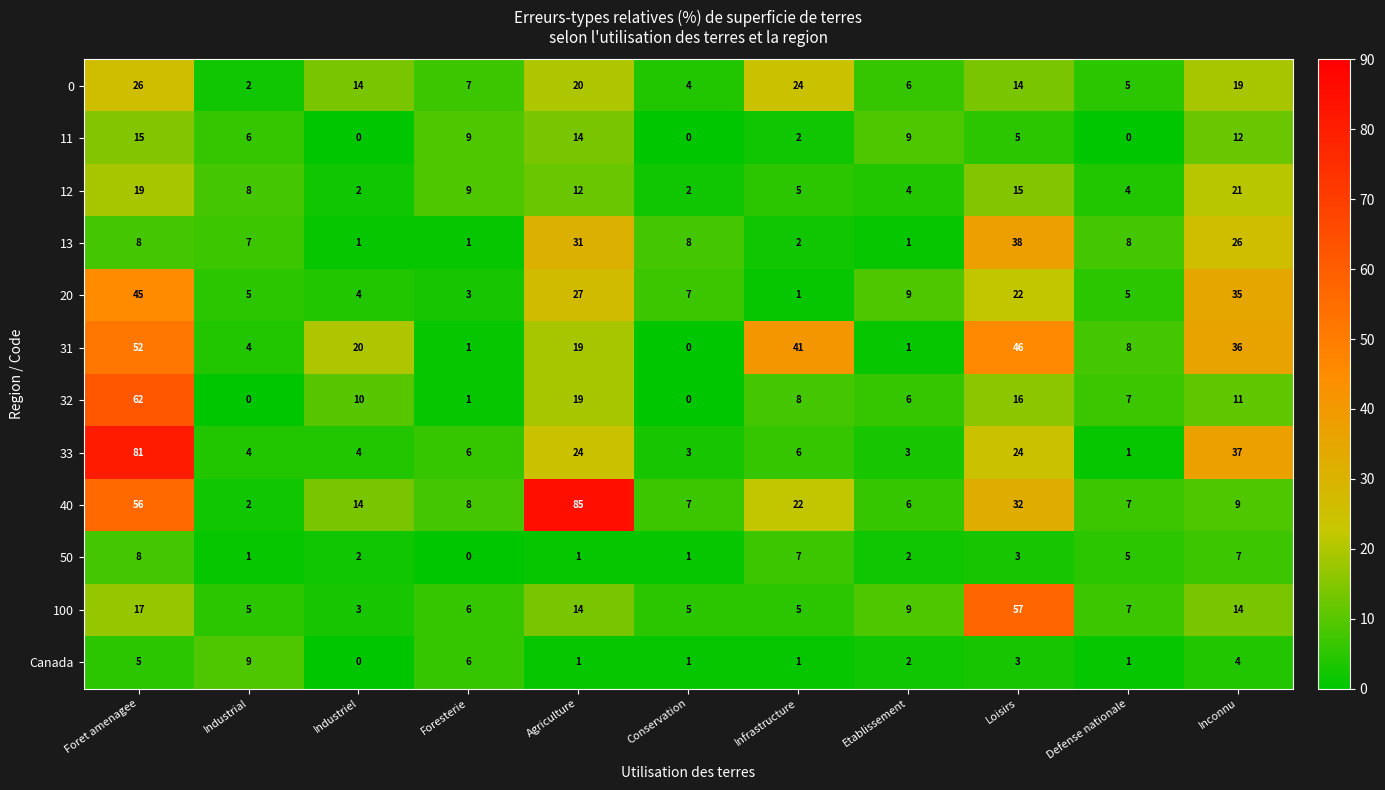

List the series in order of their peak value, lowest first.

50, Canada, 11, 12, 0, 13, 20, 31, 100, 32, 33, 40